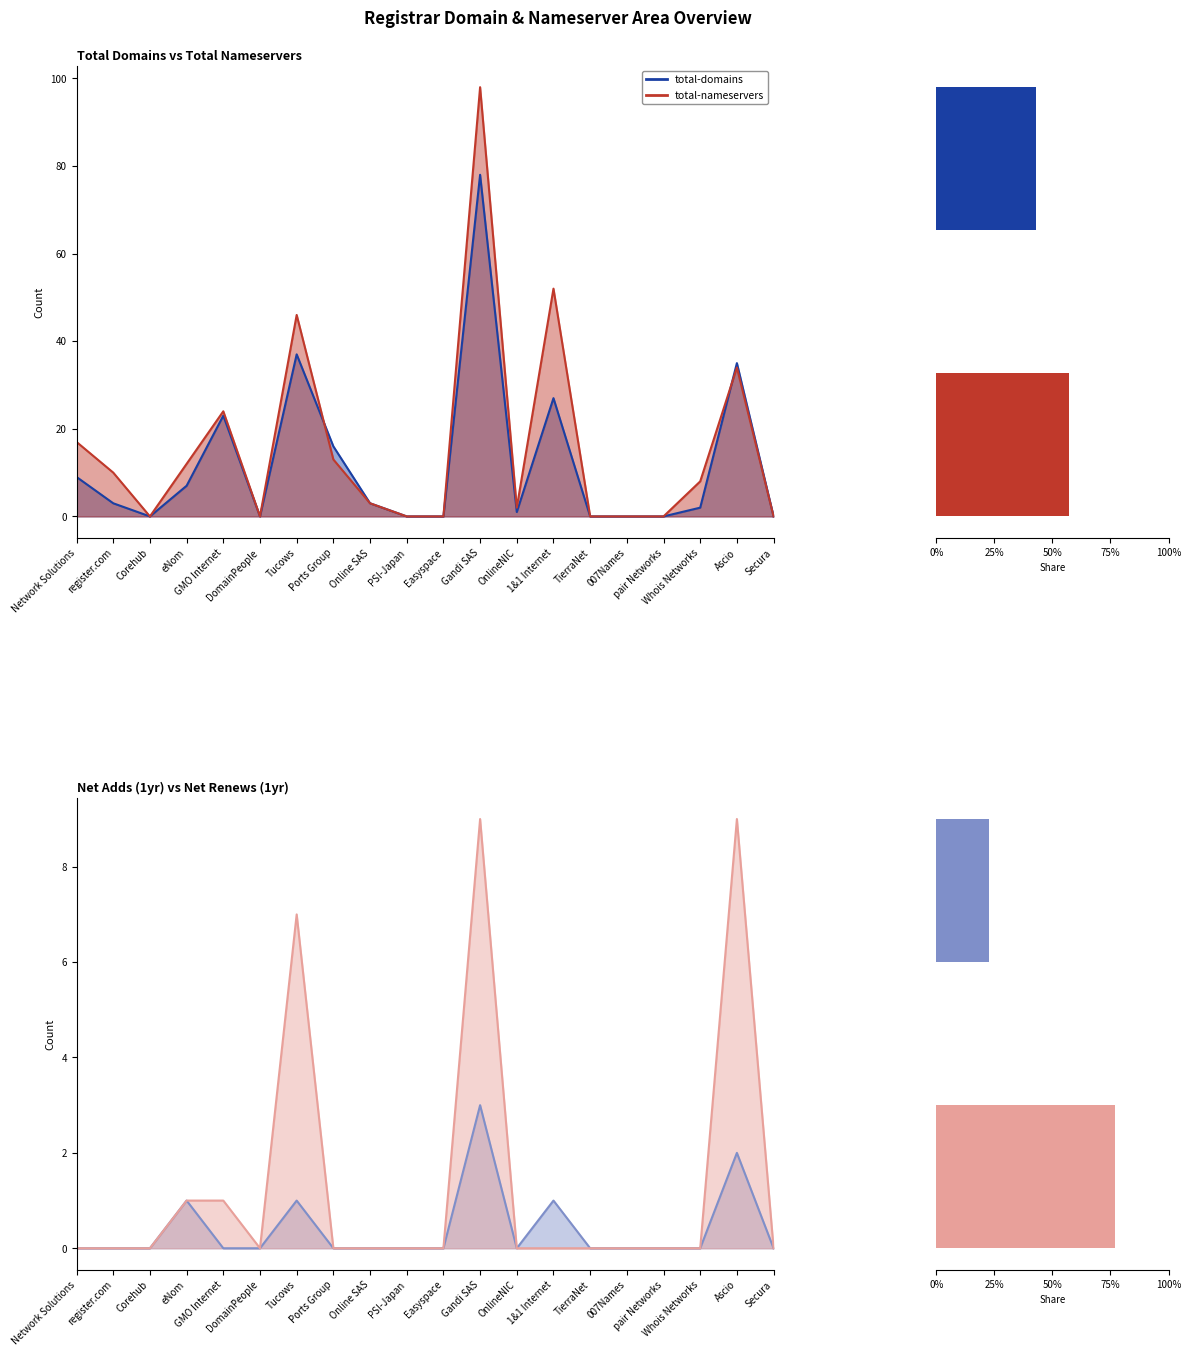

Count the number of data series in this chart.

2